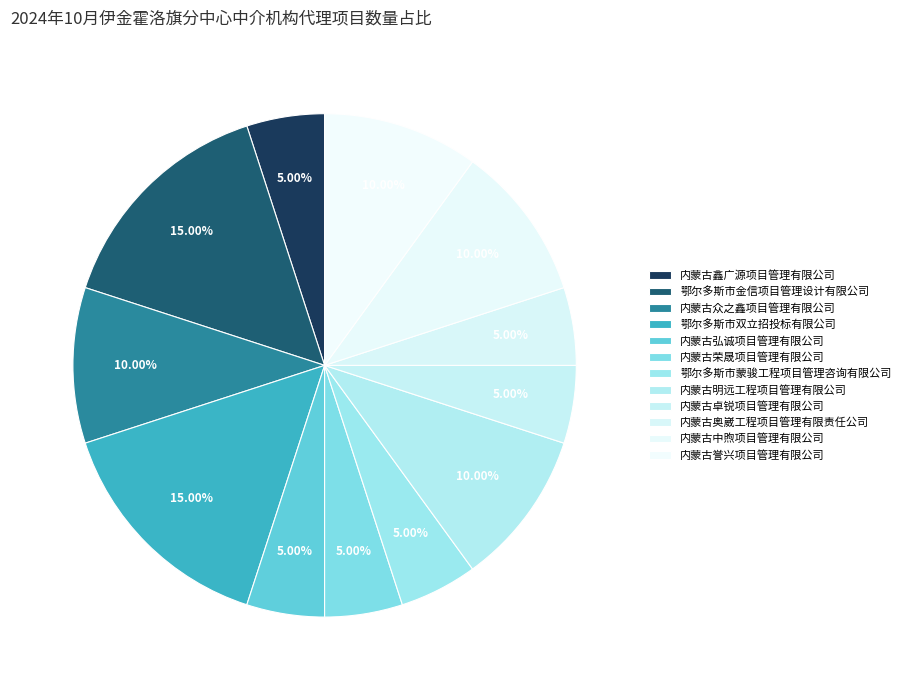

Does 内蒙古弘诚项目管理有限公司 account for over 50% of the chart?

No